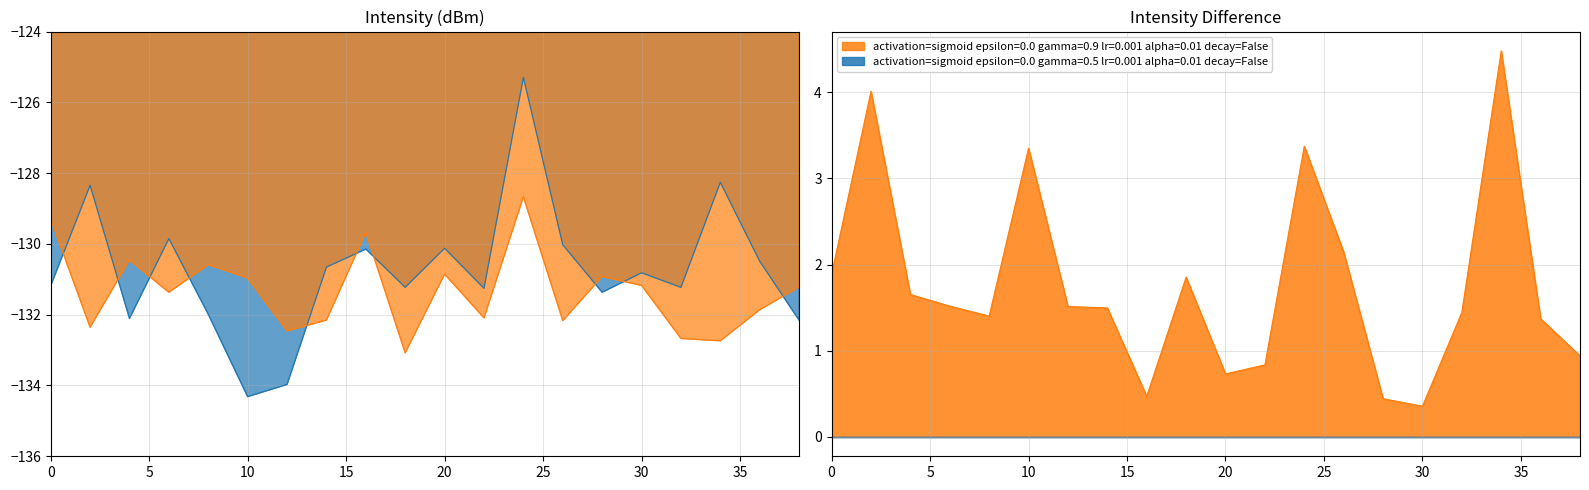

Reading left to right, extract all data points from this chart.

-131.2	-128.3	-132.1	-129.8	-132.0	-134.3	-134.0	-130.7	-130.1	-131.2	-130.1	-131.3	-125.3	-130.0	-131.4	-130.8	-131.2	-128.3	-130.5	-132.2